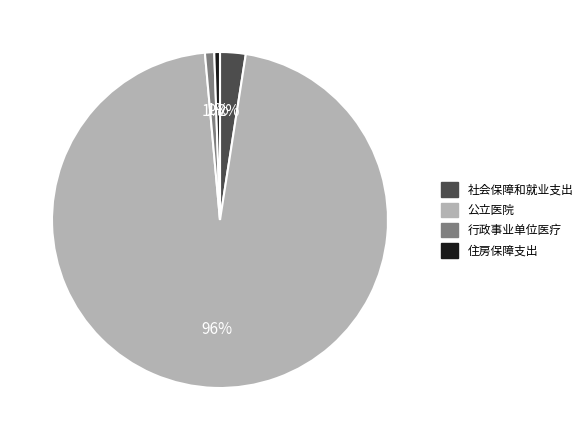

Which has a higher value, 社会保障和就业支出 or 行政事业单位医疗?

社会保障和就业支出